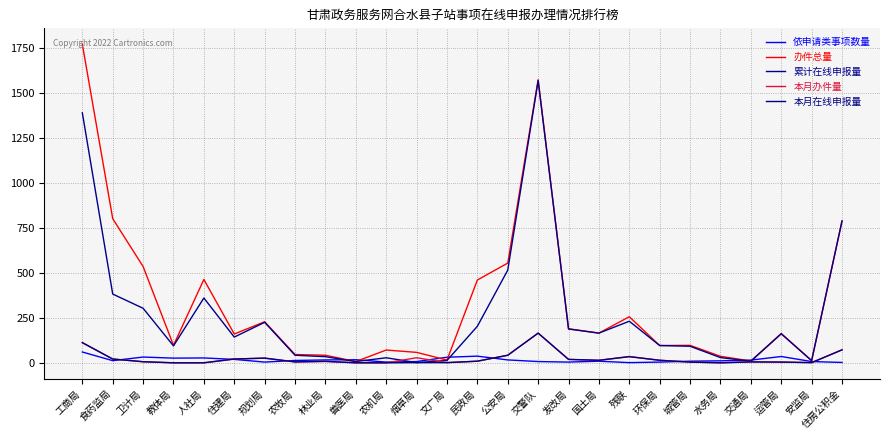

What value does the 累计在线申报量 series have at 规划局?

225